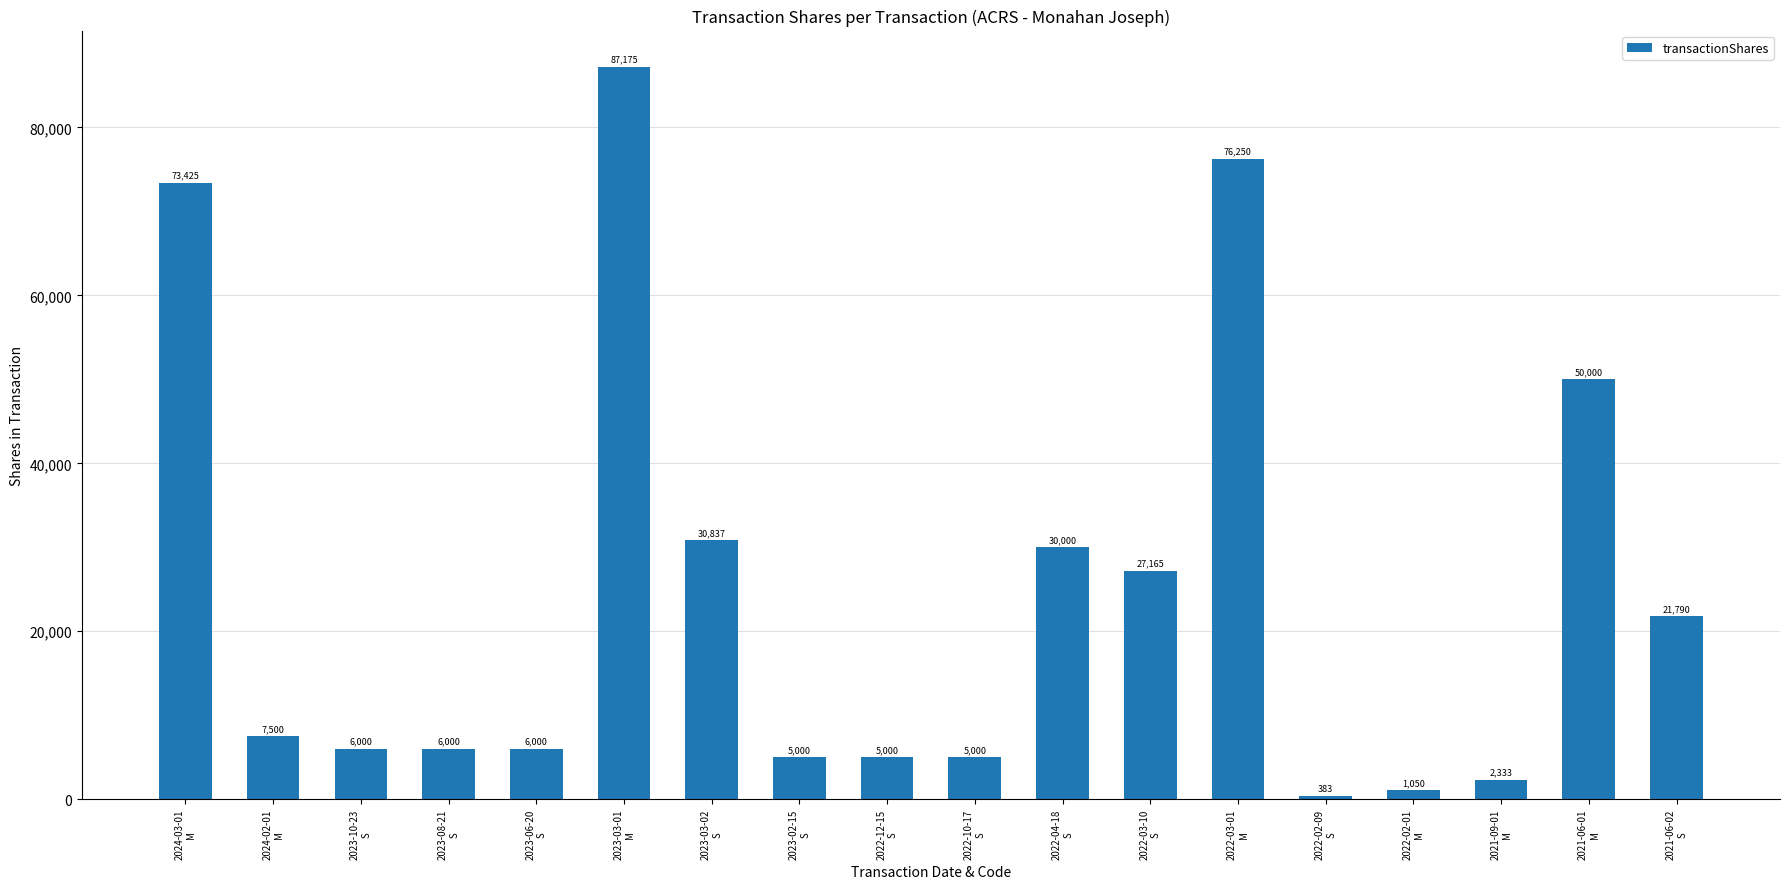

The chart shows a value of 9981 at 2023-08-21
S. True or false?

False